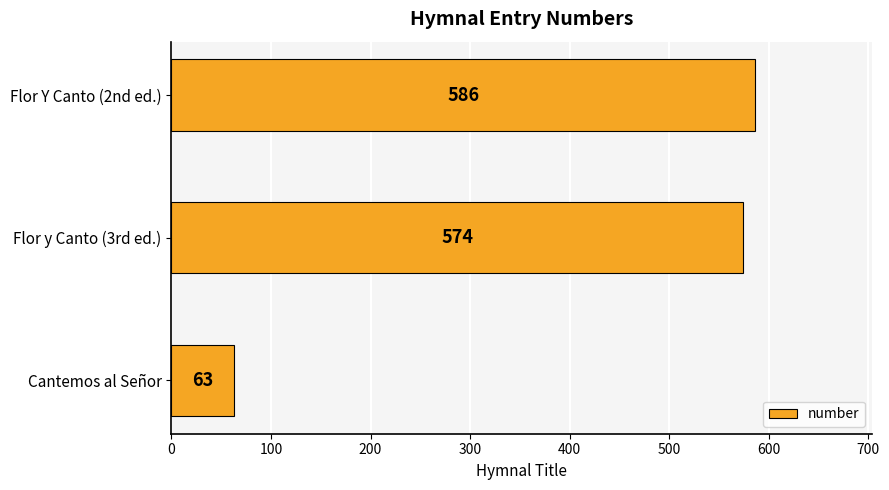

Reading top to bottom, transcribe all the data shown in this chart.

Flor Y Canto (2nd ed.)=586	Flor y Canto (3rd ed.)=574	Cantemos al Señor=63